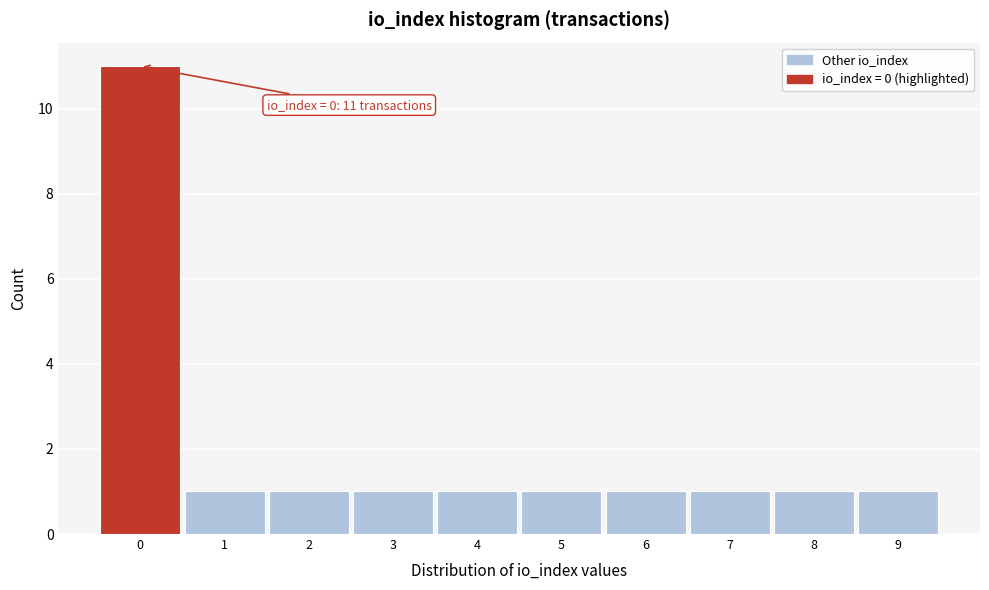

Which range on the x-axis has the tallest bar?

-0.5 to 0.5